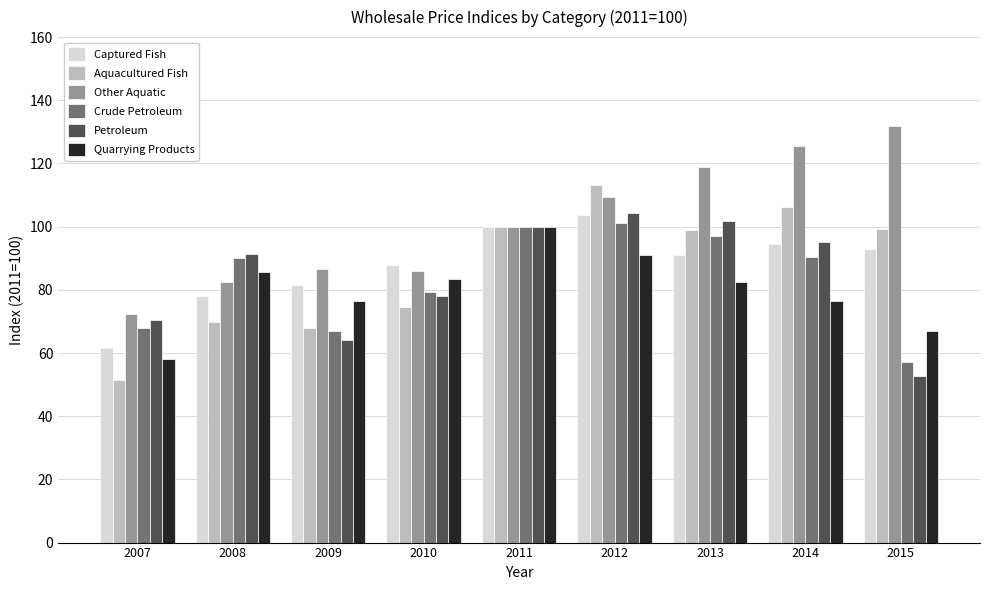

What is the difference between the Crude Petroleum values at 2009 and 2010?

12.3